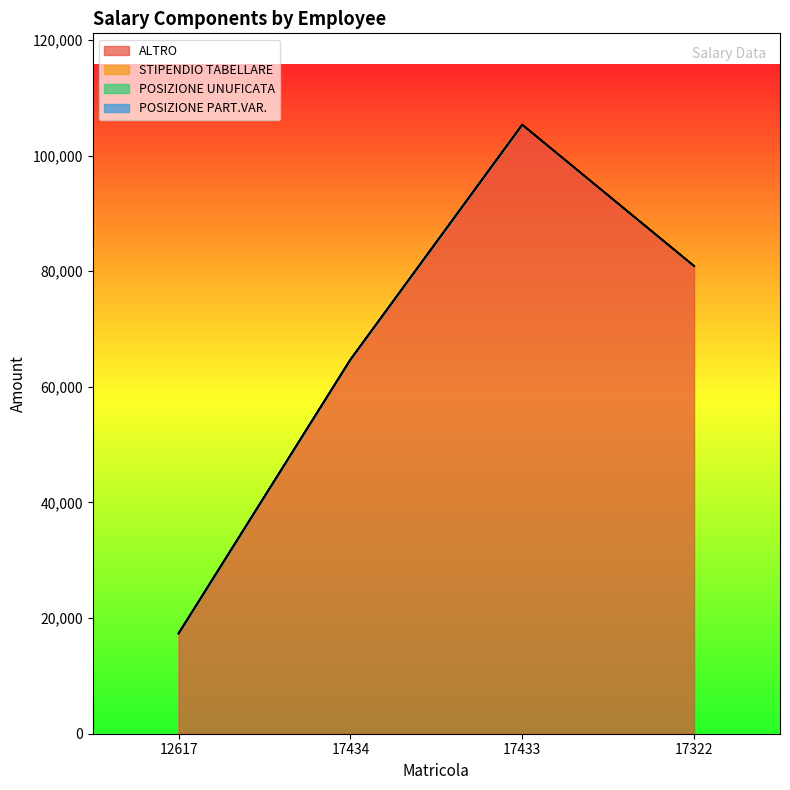

List the series in order of their peak value, highest first.

ALTRO, STIPENDIO TABELLARE, POSIZIONE UNUFICATA, POSIZIONE PART.VAR.